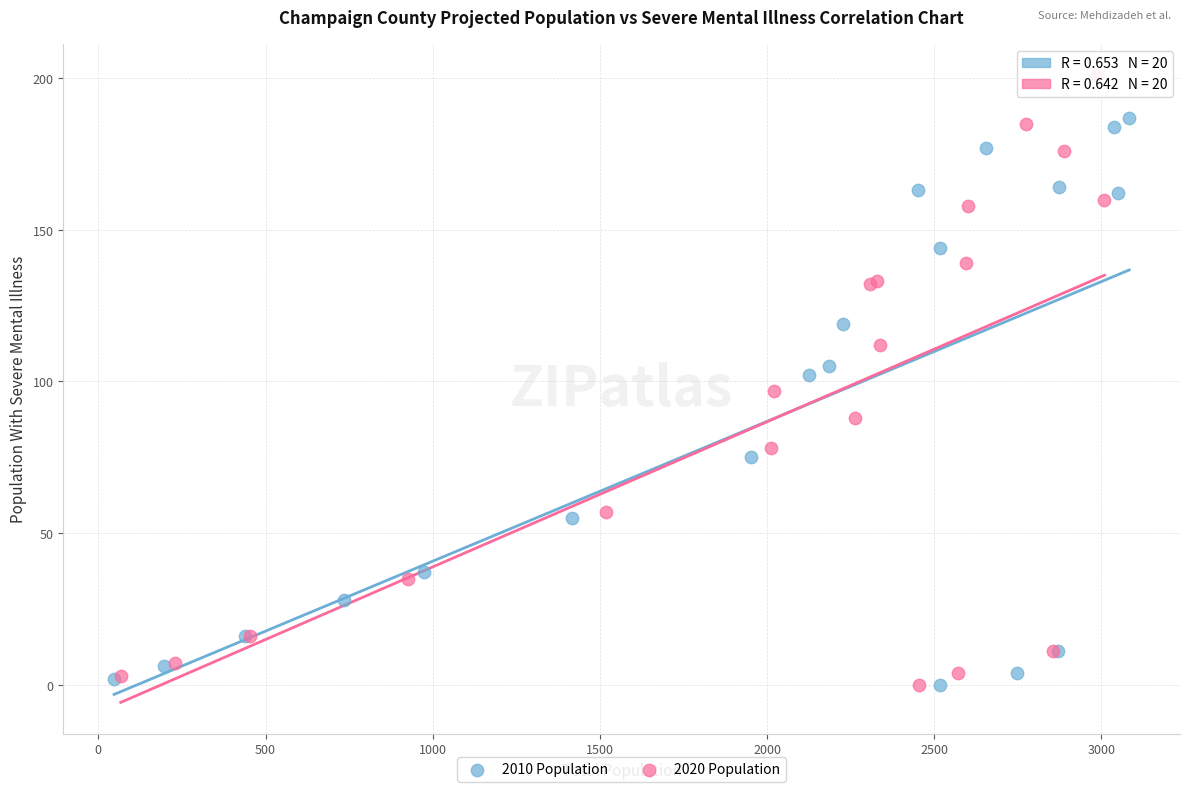

Which series has the widest spread of Y values?

2020 Population